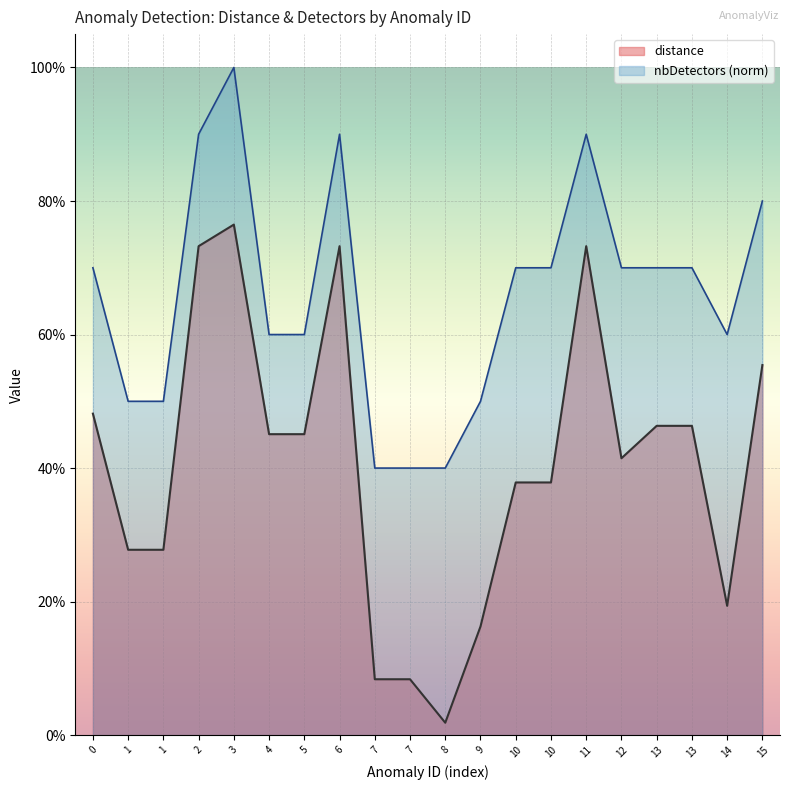

At 14, list the series in order from smallest to largest.

distance, nbDetectors (norm)